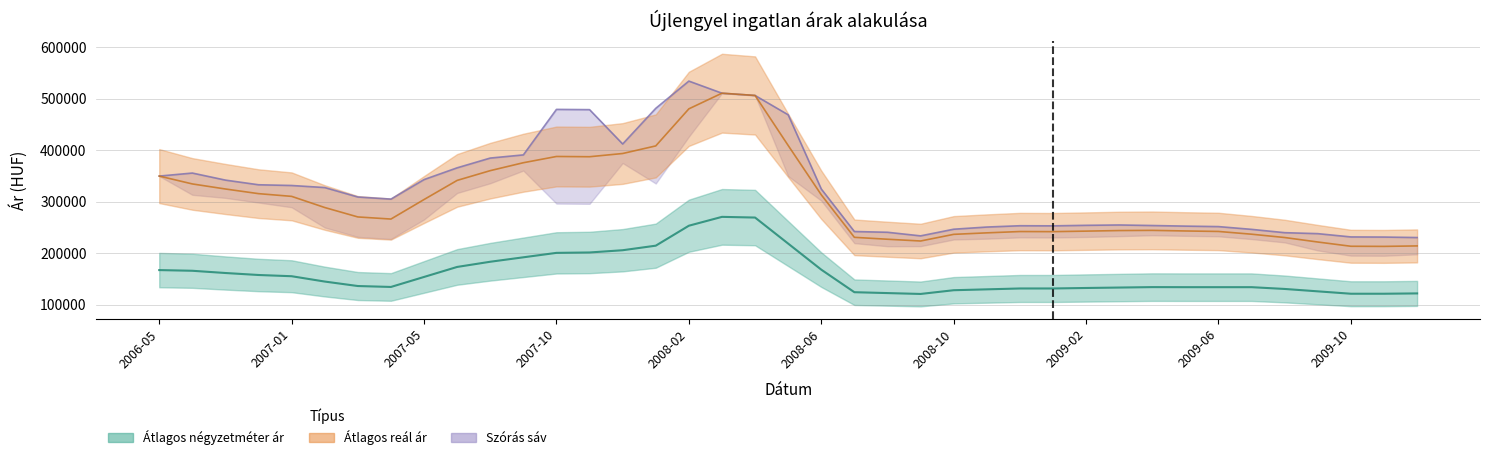

Which series has the largest range (max minus min)?

Szórás felső határ